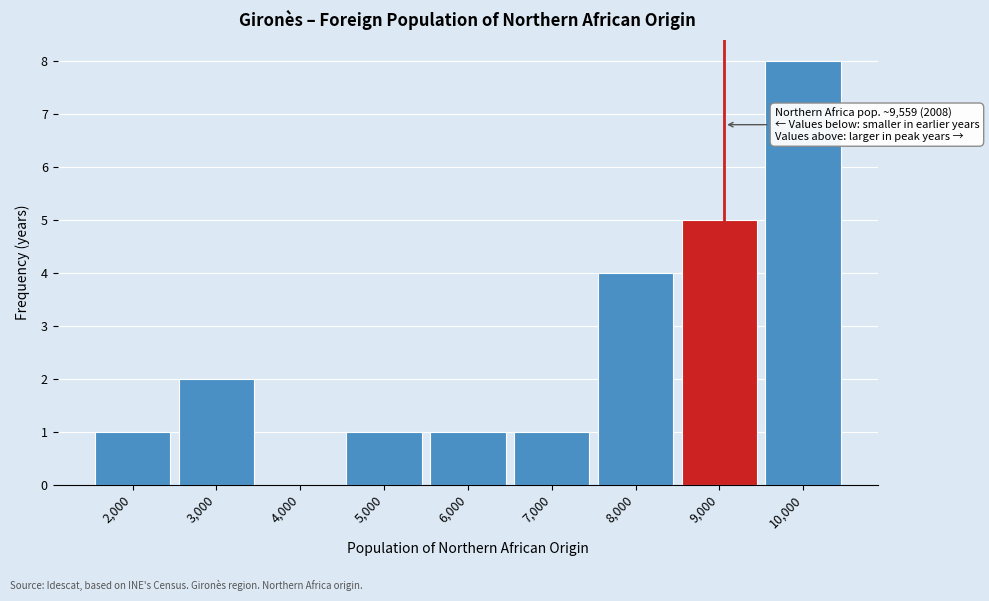

Reading left to right, transcribe all the data shown in this chart.

2,000=1	3,000=2	4,000=0	5,000=1	6,000=1	7,000=1	8,000=4	9,000=5	10,000=8